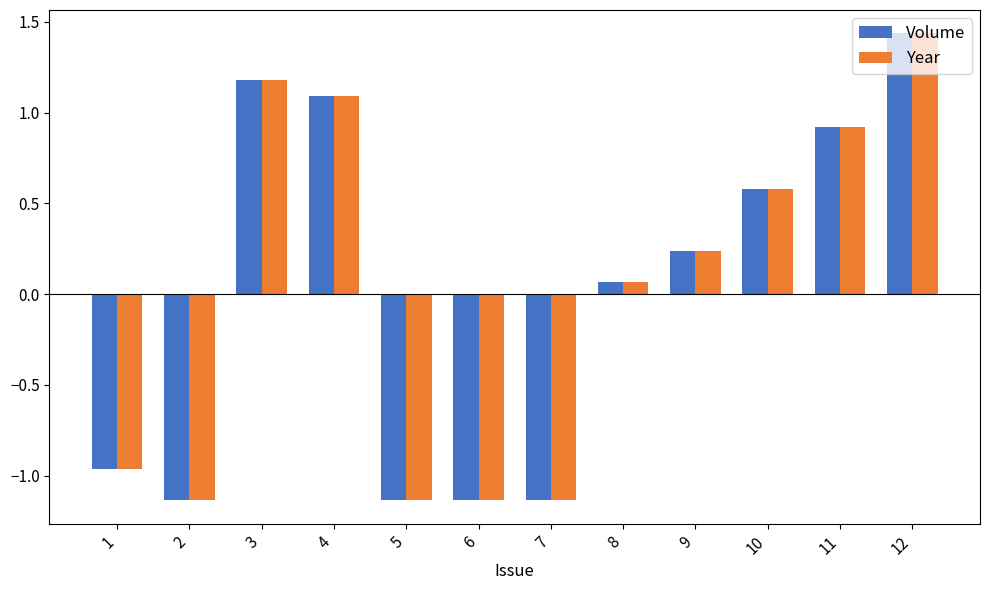

Which label corresponds to the largest value in the chart?

12